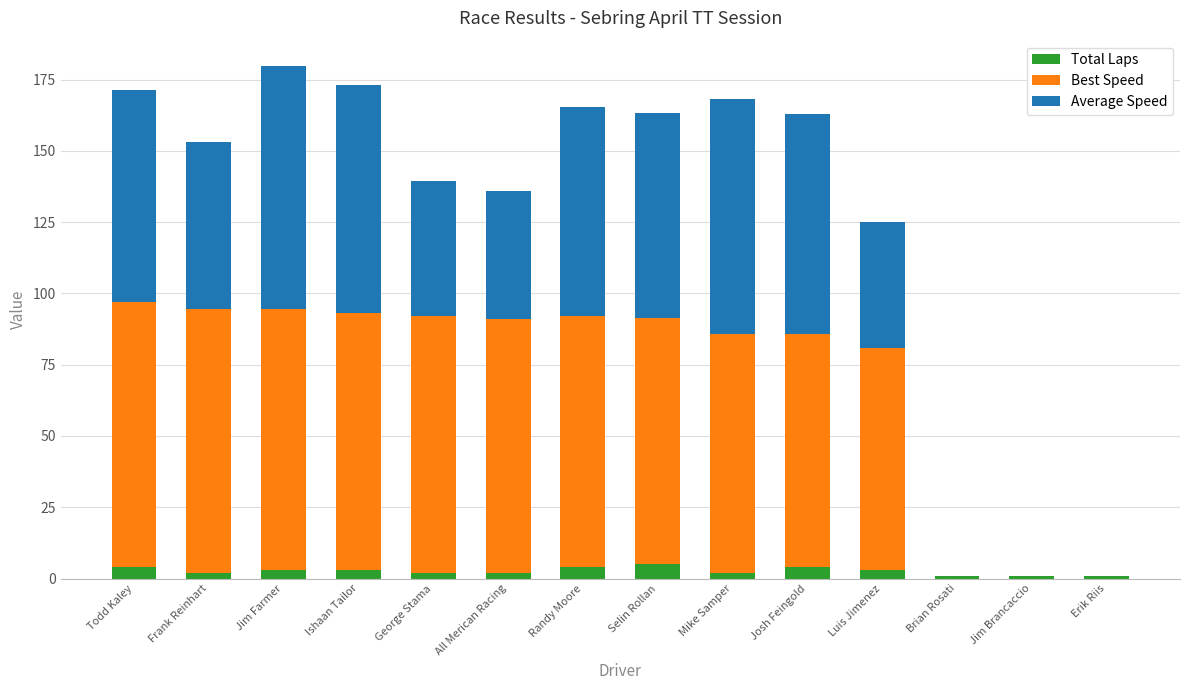

What is the sum of the Total Laps values at Josh Feingold and Todd Kaley?

8.0